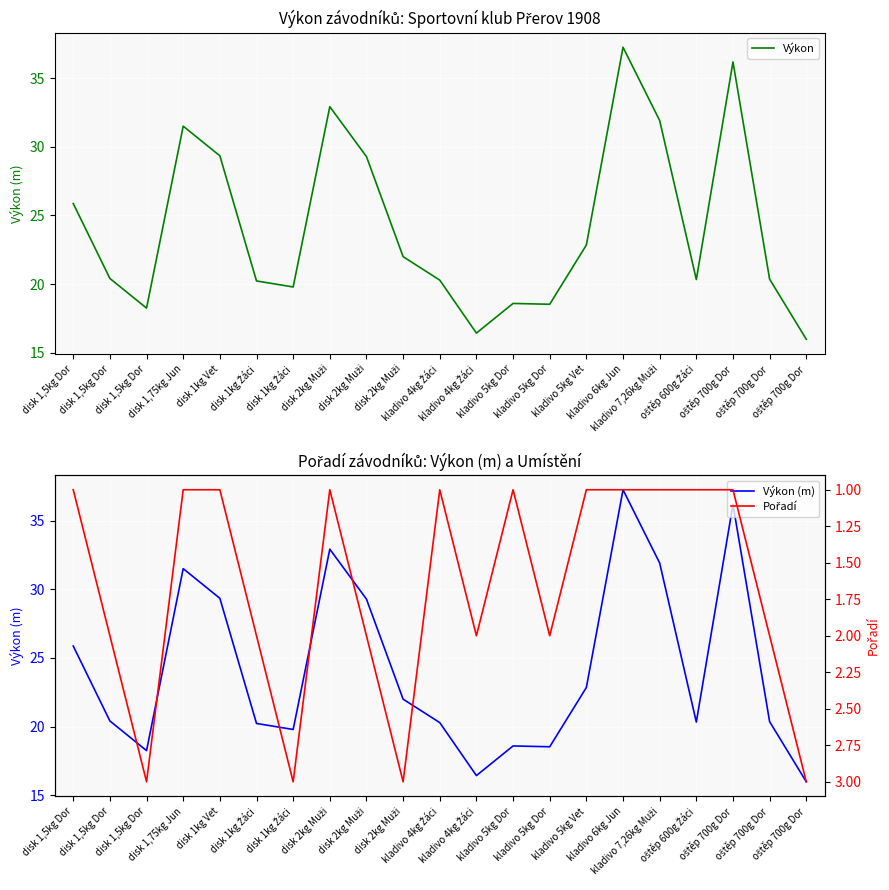

How many series are shown in this chart?

3